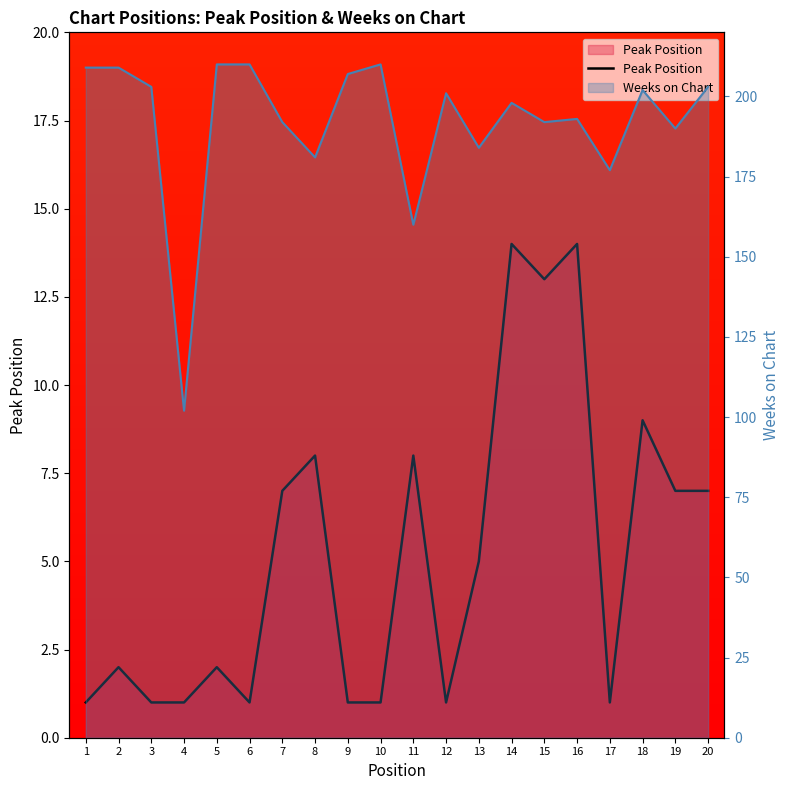

What value does the data have at 12?

1